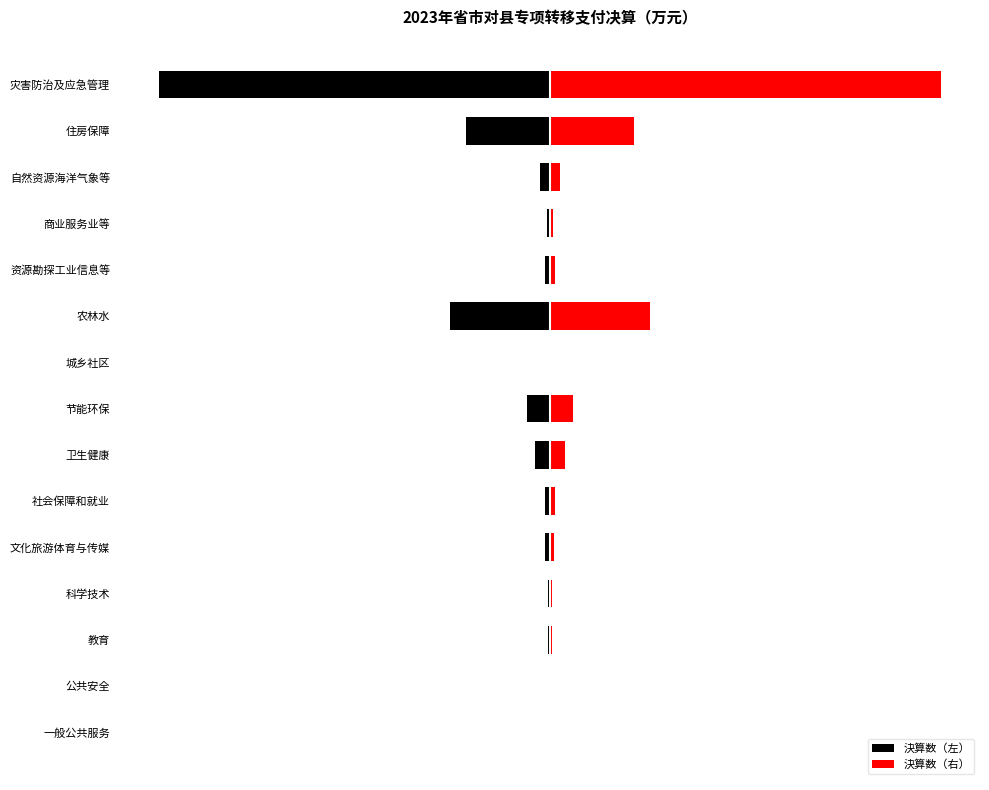

What is the value of the 決算数（右） bar at the 6th from the left?

417